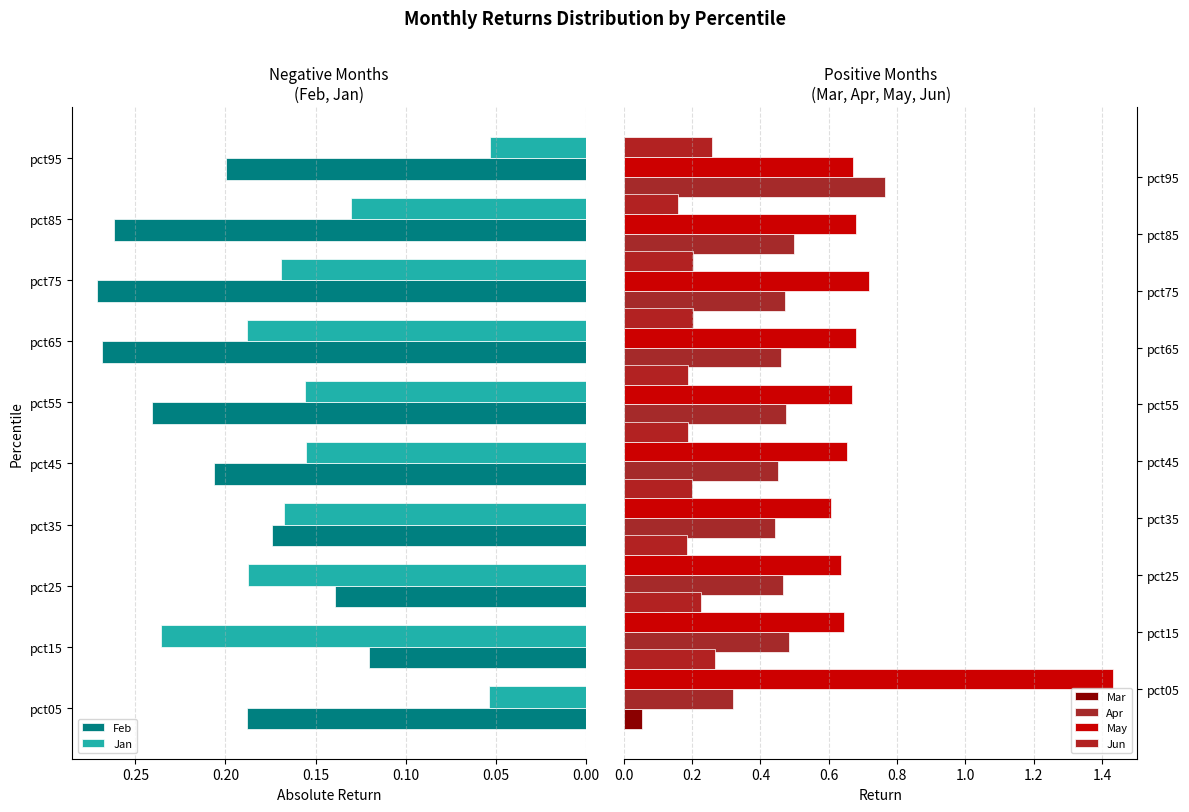

At which label is Feb closest to 0?

pct15